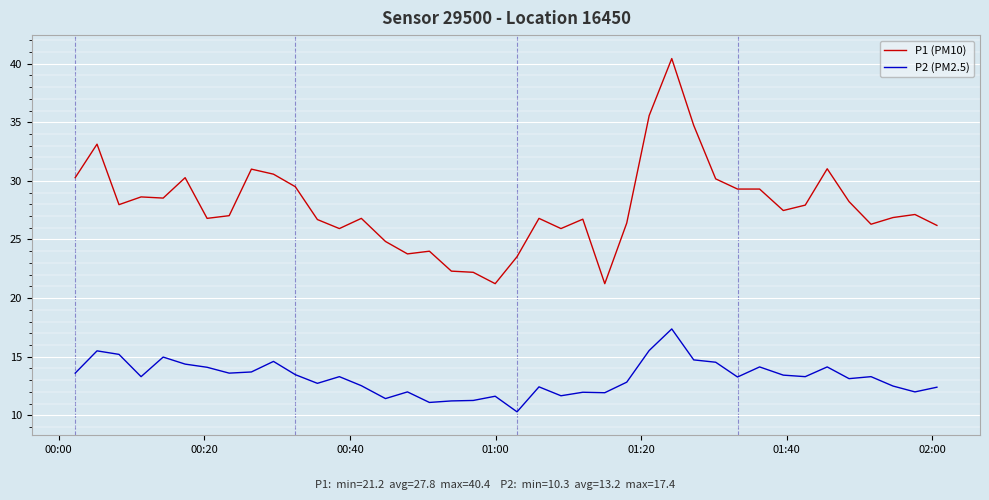

What is the smallest value displayed?

10.3